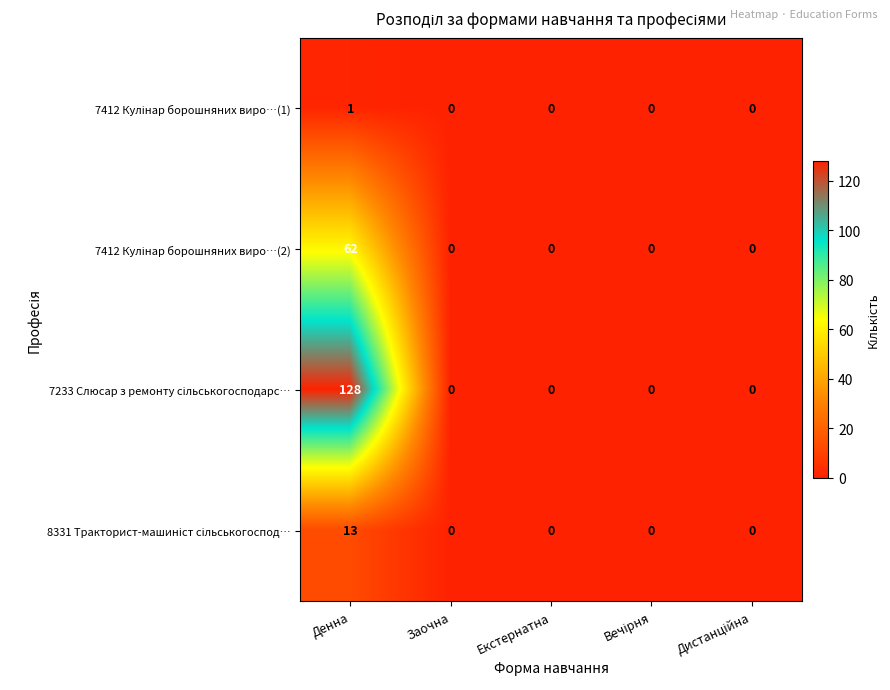

How many data points does each series have?

5